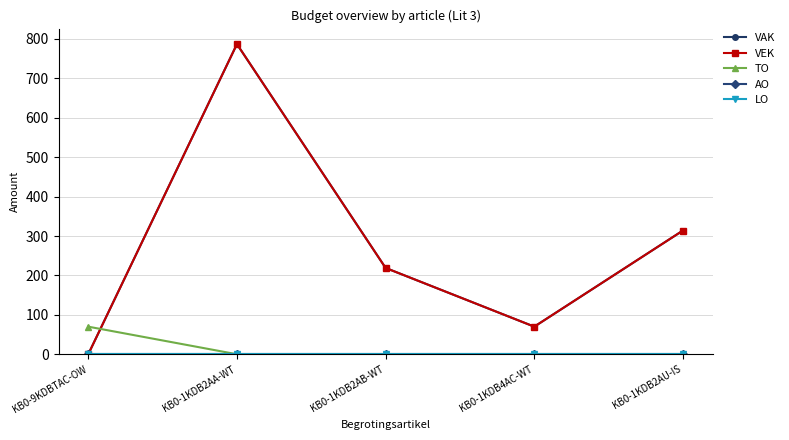

Does the chart have visible grid lines?

Yes